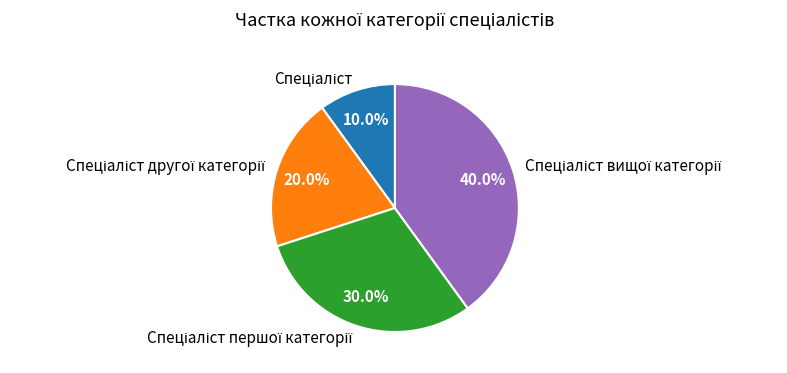

Is there a majority slice in this chart?

No